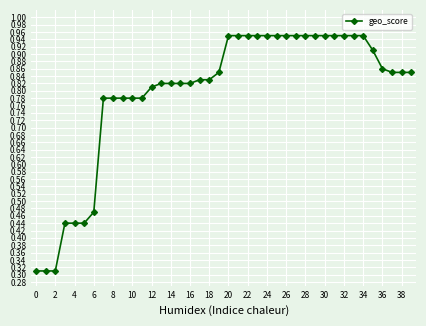

What is the sum of all values?

31.8